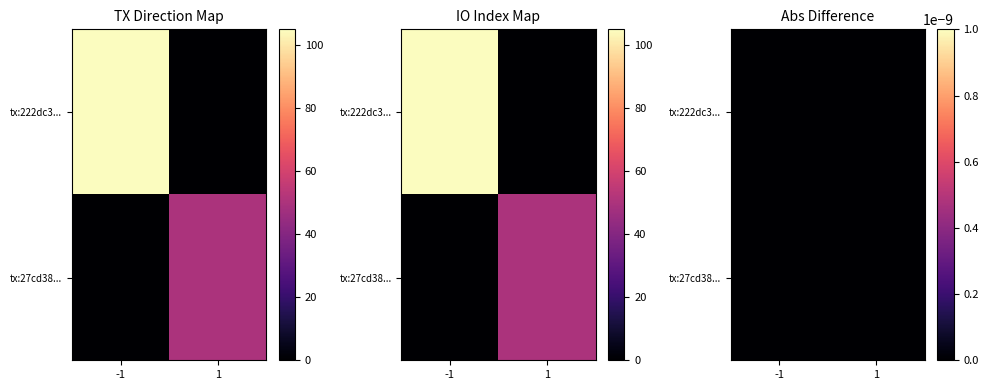

Count the 222dc3de176778259e76a13502d09cdd8f124d3 values in the range -1 to 105.

2